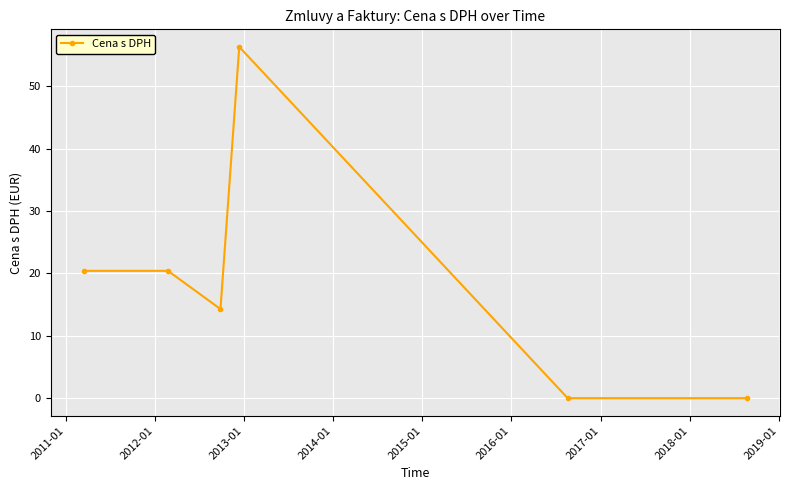

True or false: there are more than 0 points higher than both neighbors.

True